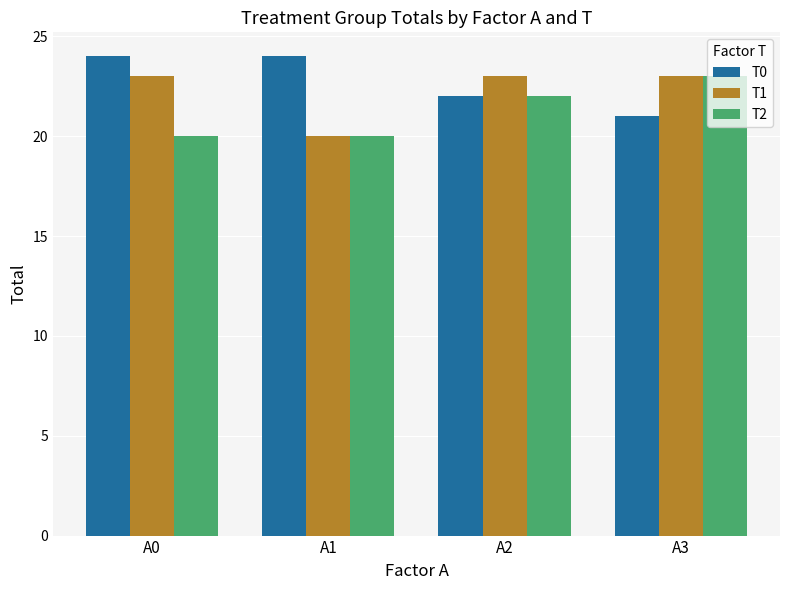

Reading left to right, extract all data points from this chart.

T0: A0=24	A1=24	A2=22	A3=21
T1: A0=23	A1=20	A2=23	A3=23
T2: A0=20	A1=20	A2=22	A3=23